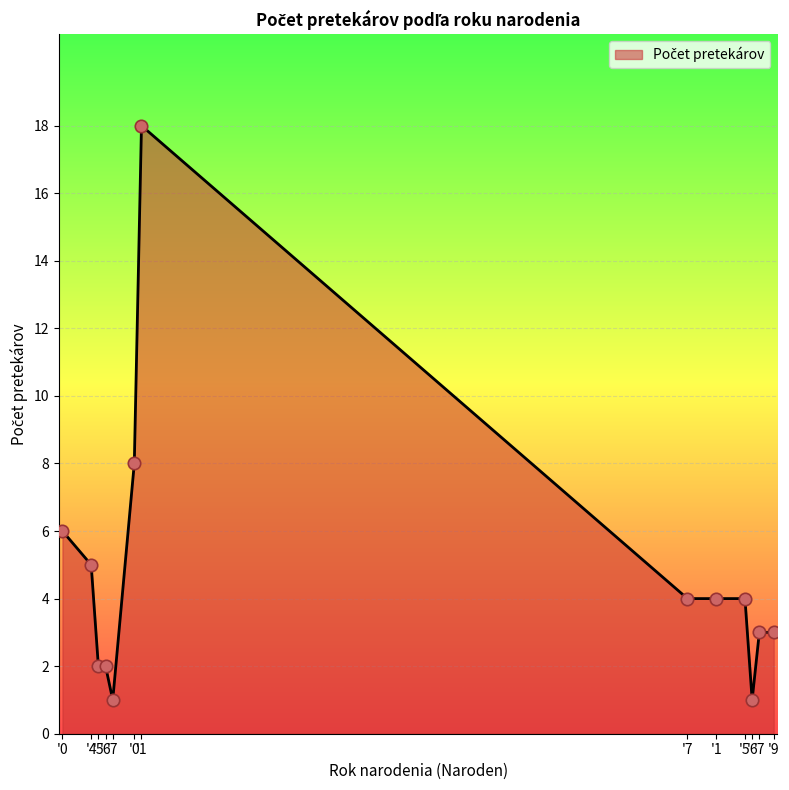

Is this an area chart (filled region under the line)?

Yes